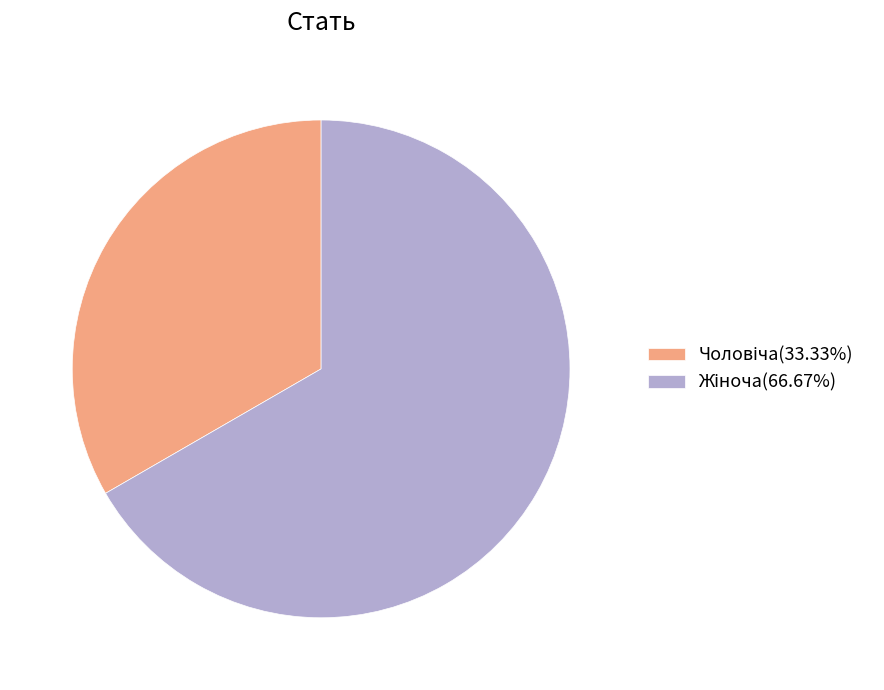

Does any single category account for the majority?

Yes